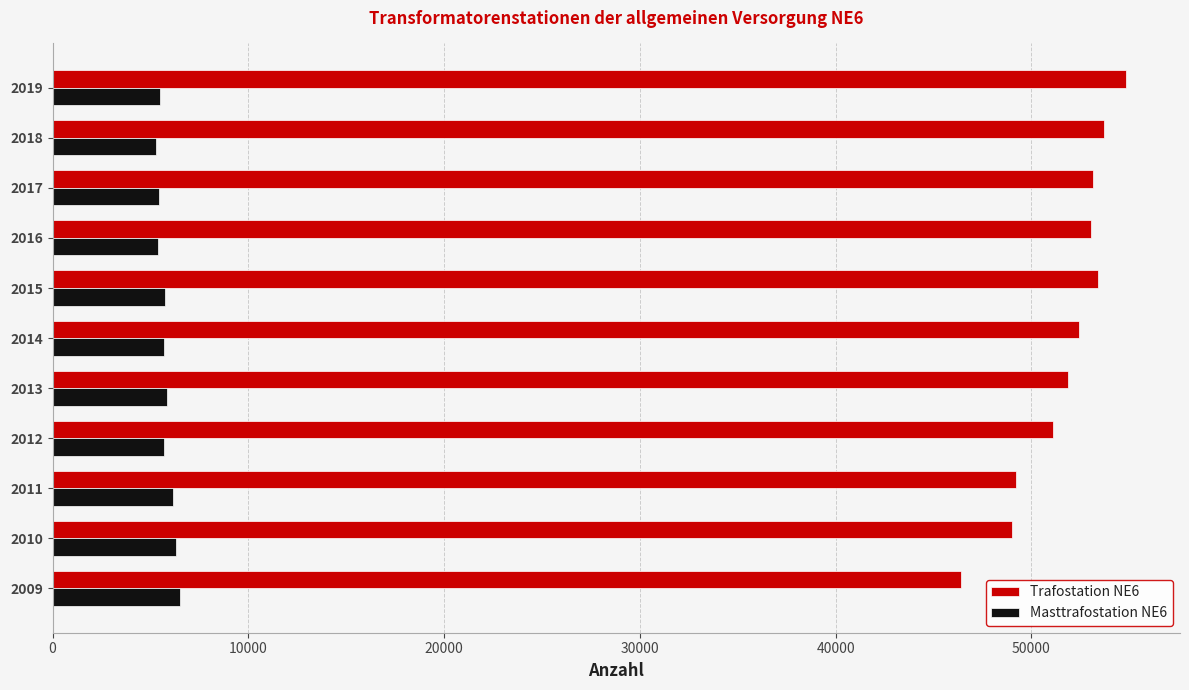

At 2019, list the series in order from smallest to largest.

Masttrafostation NE6, Trafostation NE6